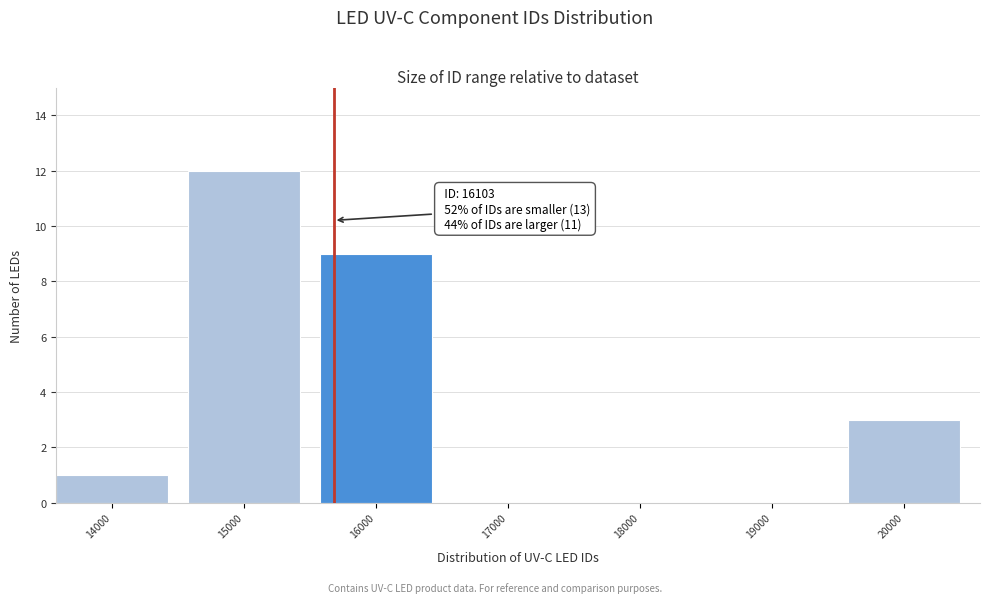

Reading left to right, list all the values displayed in this chart.

14000=1	15000=12	16000=9	17000=0	18000=0	19000=0	20000=3